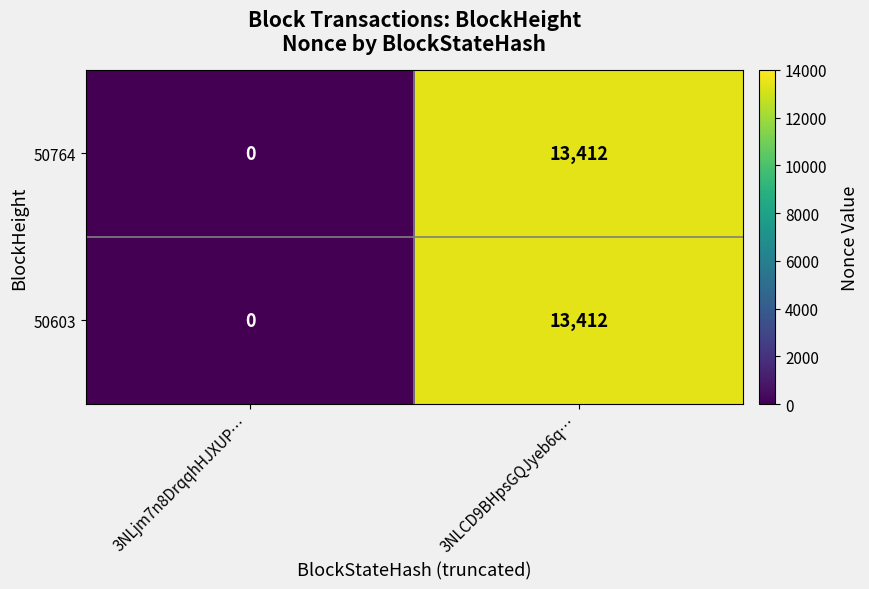

The 50764 series shows 0 at 3NLjm7n8DrqqhHJXUP…. True or false?

True